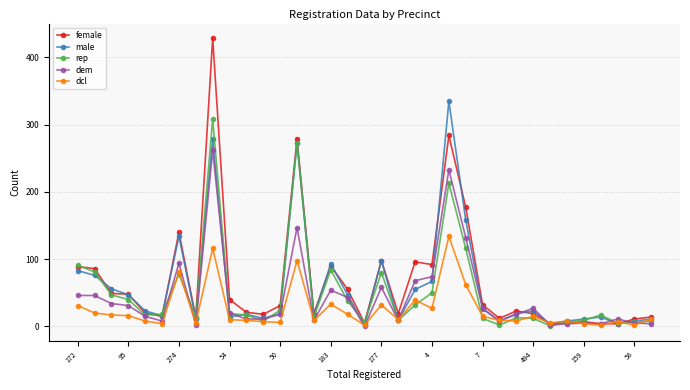

True or false: dem has more than 1 points higher than both neighbors.

True